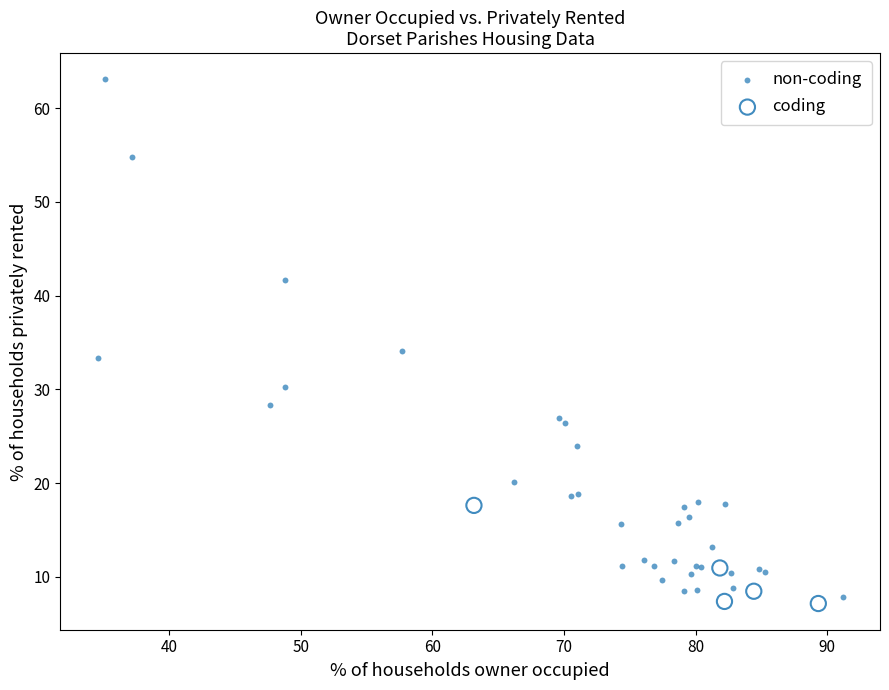

Which series has the widest spread of Y values?

non-coding